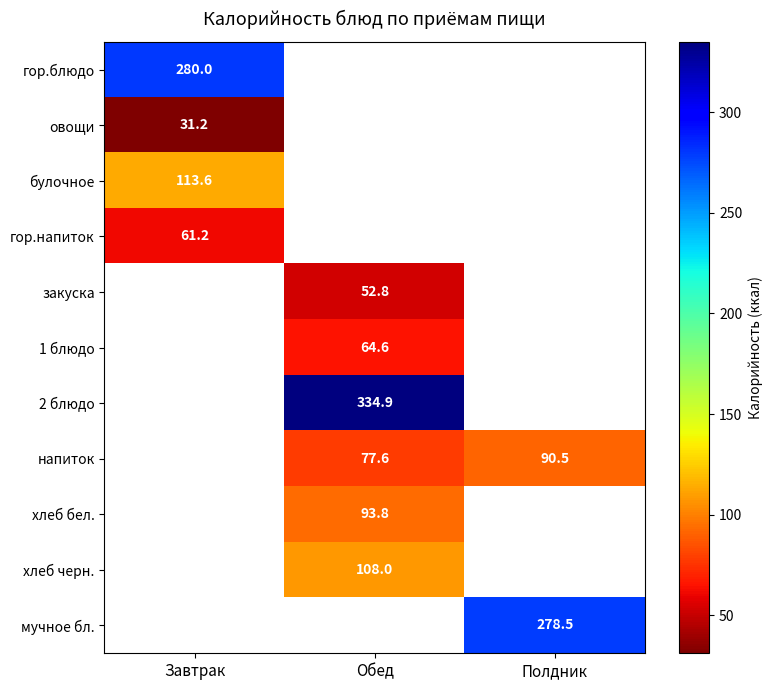

How many values in the напиток series exceed 77?

2